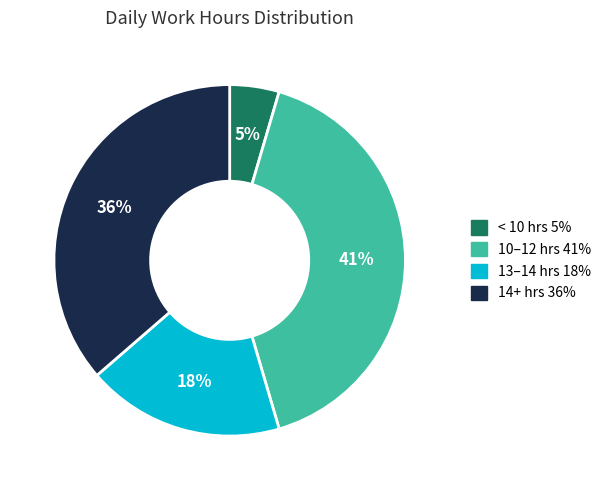

To the nearest percent, what is the difference between the largest and smallest slice percentages?

36%